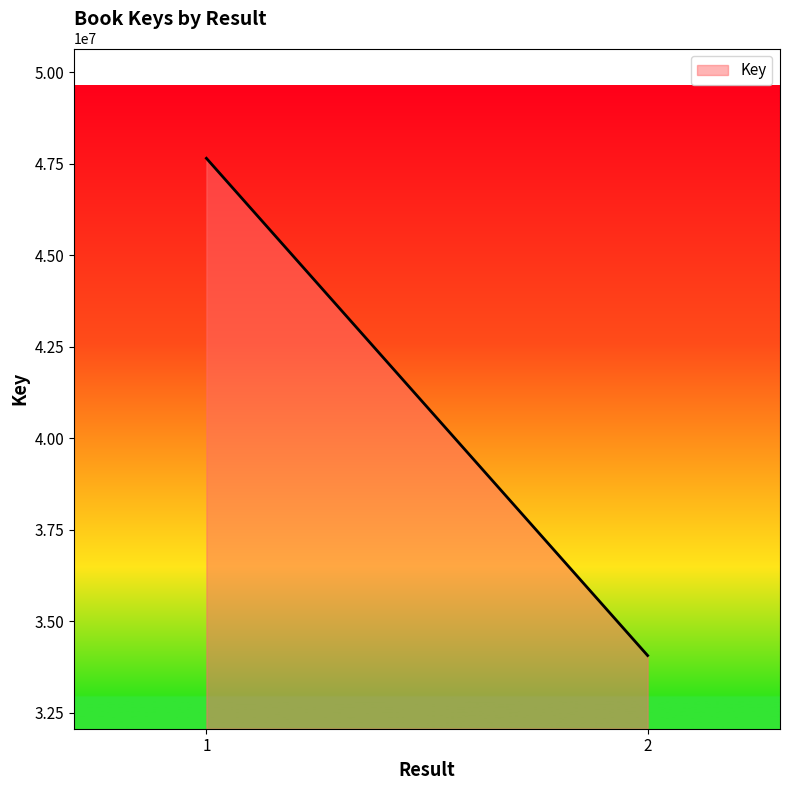

Reading left to right, what are all the values shown in this chart?

47646292	34059015